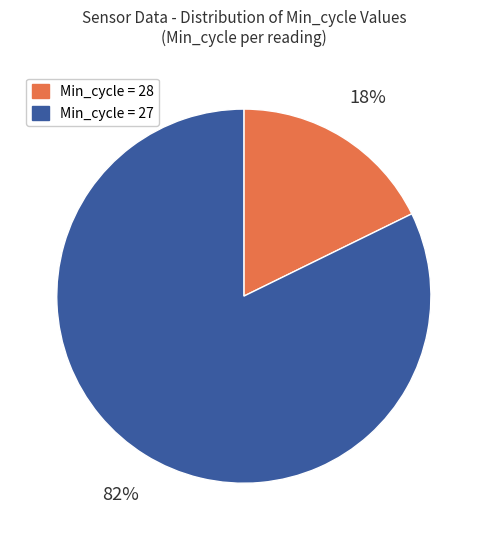

Is it true that Min_cycle = 28 is 23% of the pie?

False